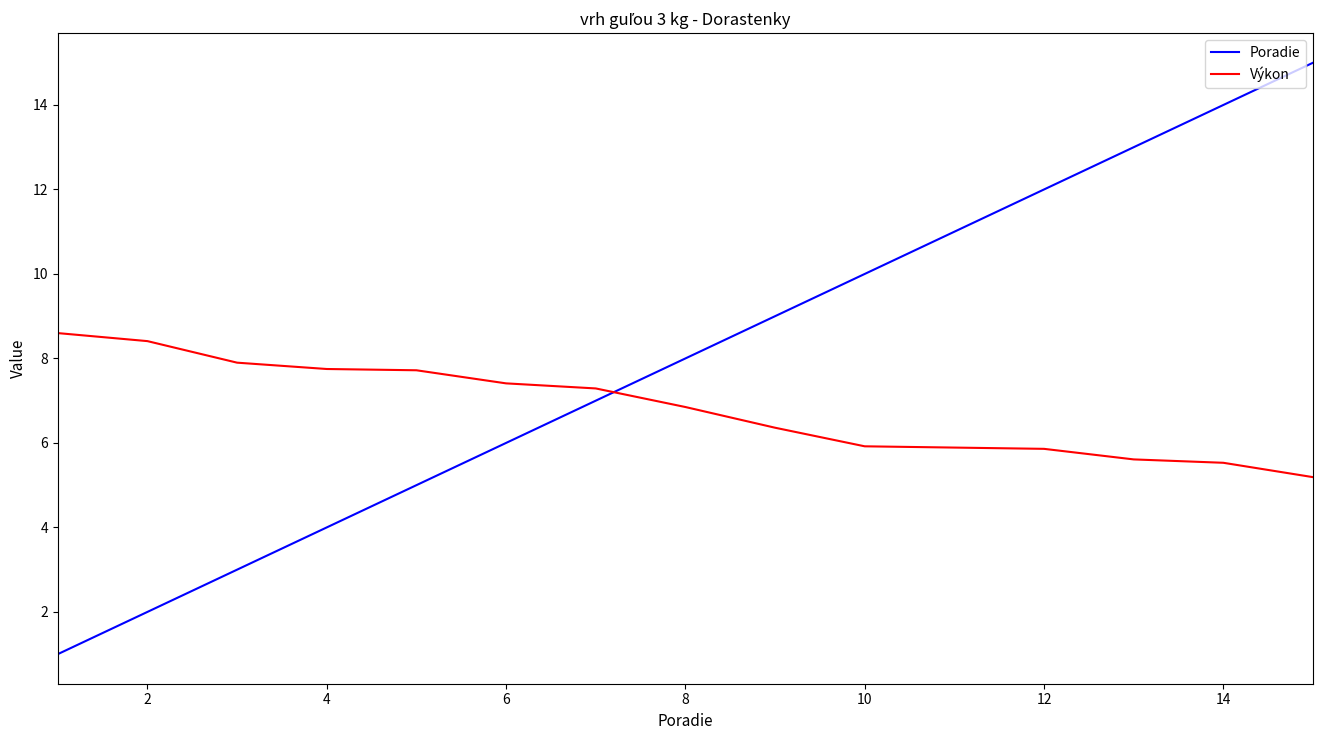

Which series has the largest range (max minus min)?

Poradie